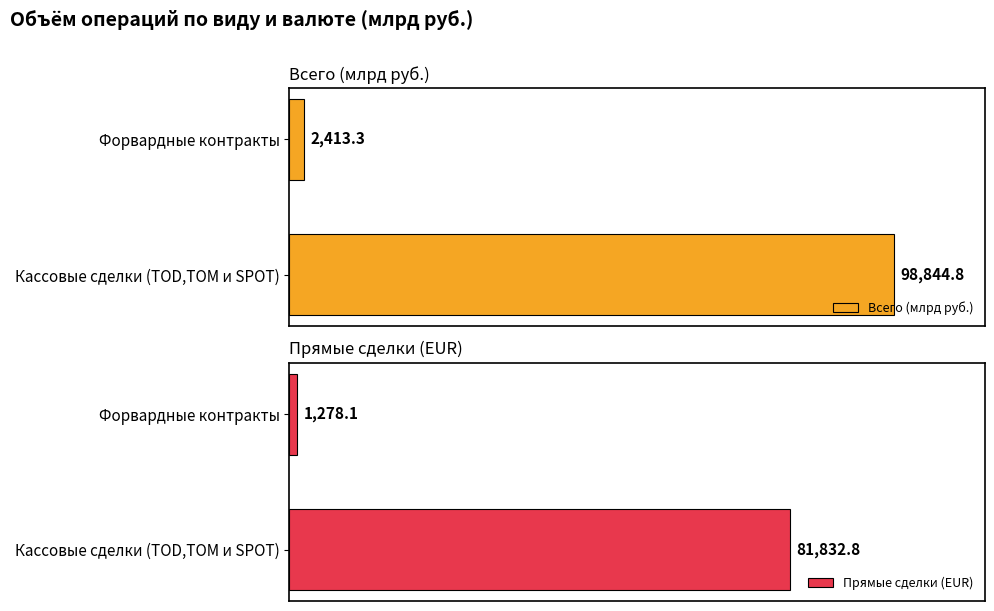

At which label is Всего (млрд руб.) closest to 50629?

Форвардные контракты